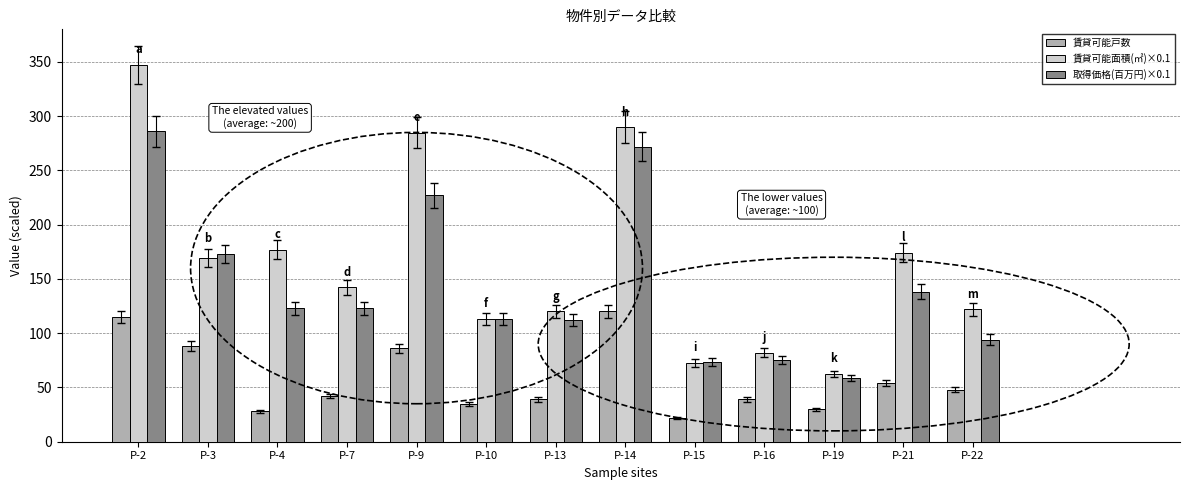

What is the sum of the 賃貸可能面積(㎡)×0.1 values at P-21 and P-7?

316.6